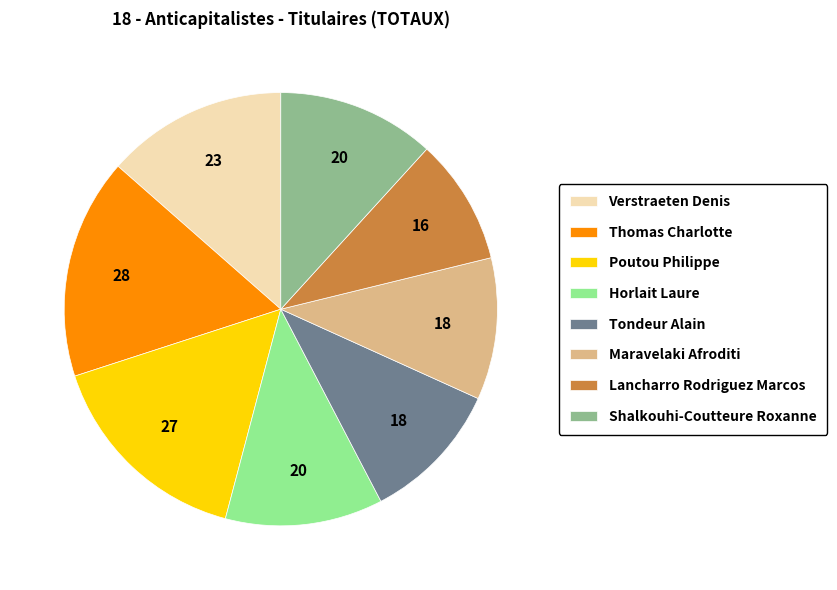

True or false: Lancharro Rodriguez Marcos accounts for 9% of the total.

True